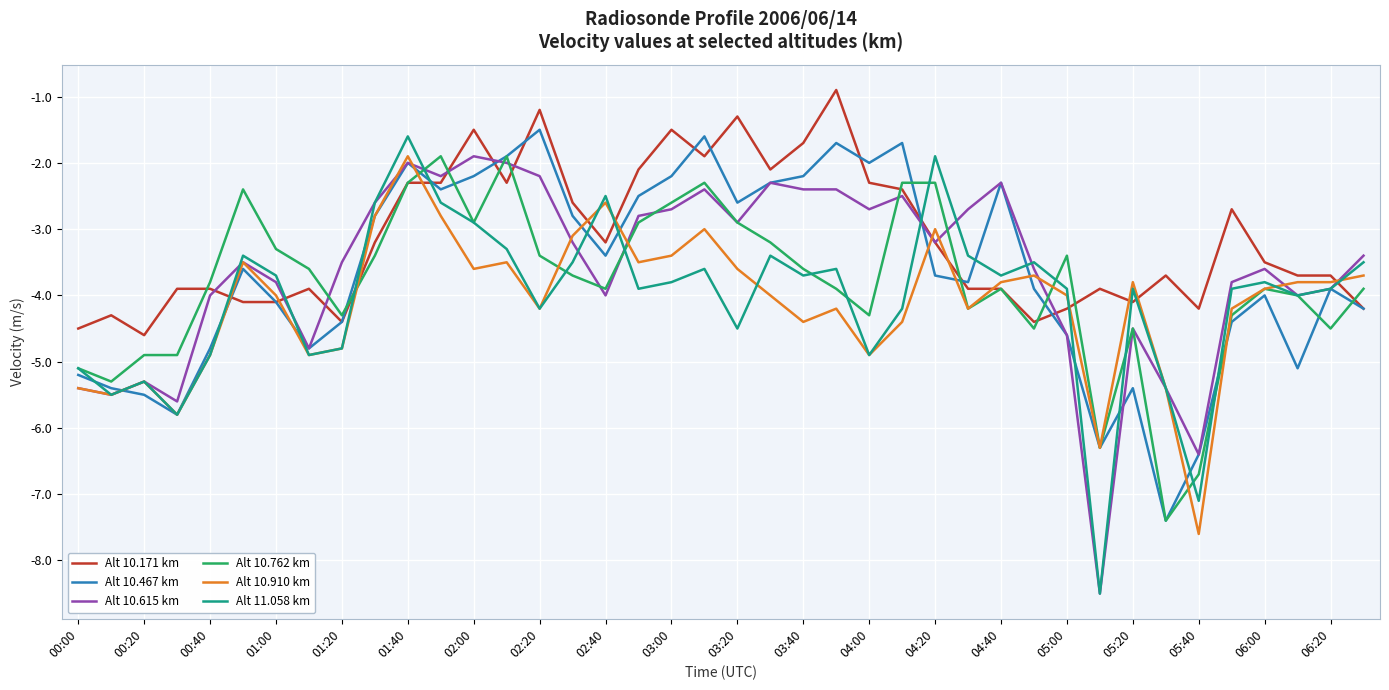

Which series has the largest total across all categories?

Alt 10.171 km